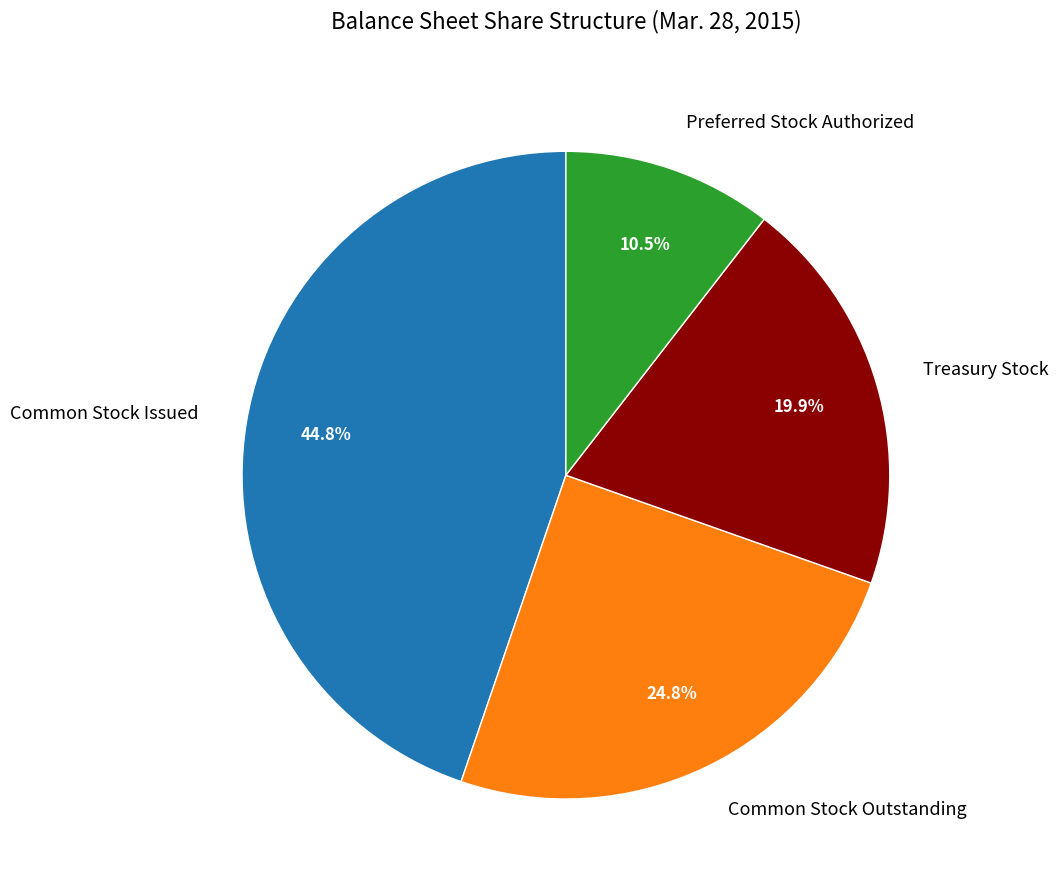

Which category has the biggest portion of the pie?

Common Stock Issued